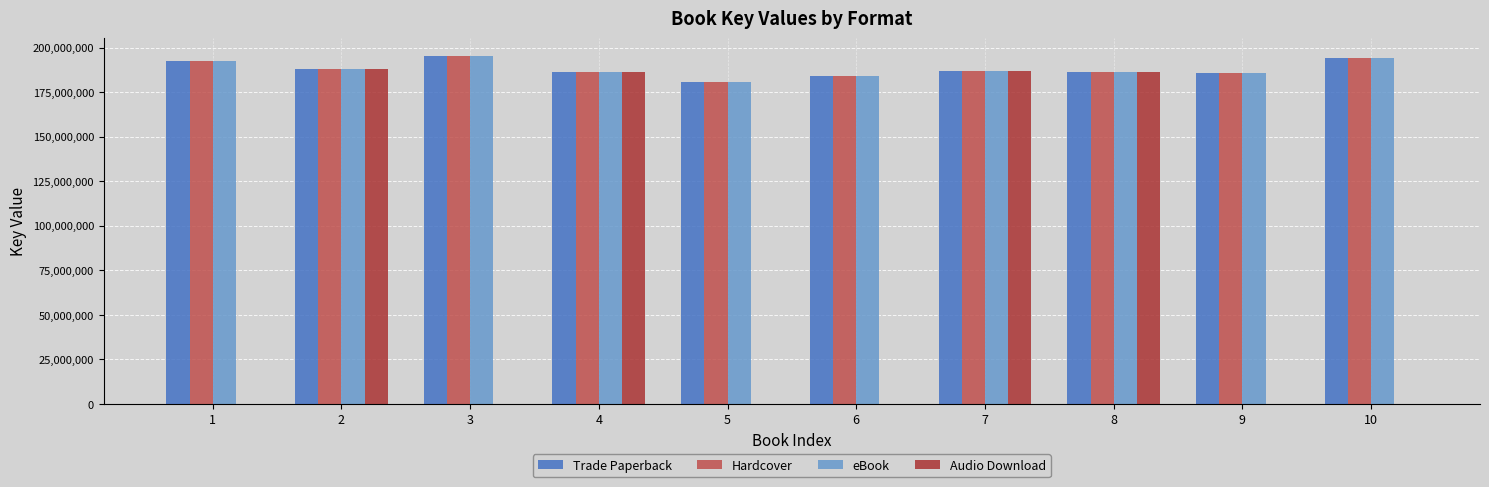

Is the value of Trade Paperback at 5 greater than the value of Audio Download at 5?

Yes